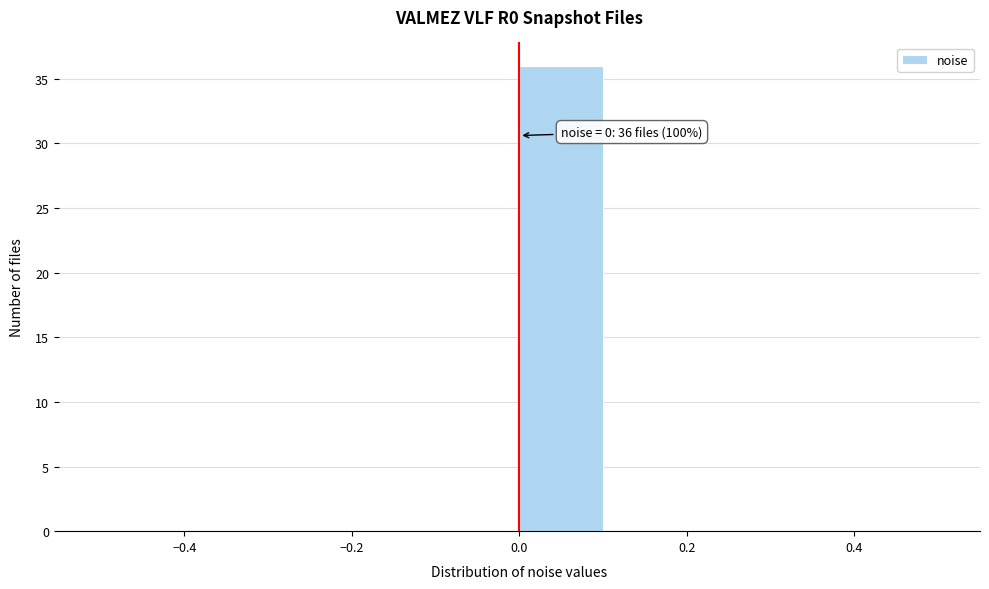

Over which range of the x-axis is the bar tallest?

0.0 to 0.1